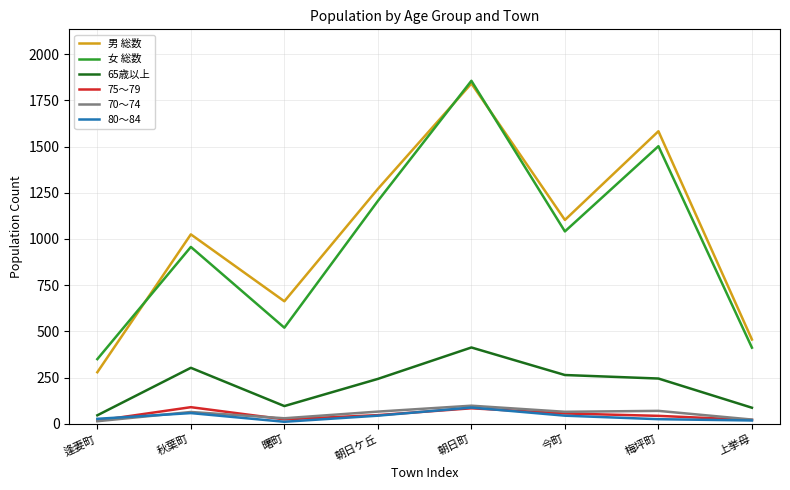

Does the chart have visible grid lines?

Yes